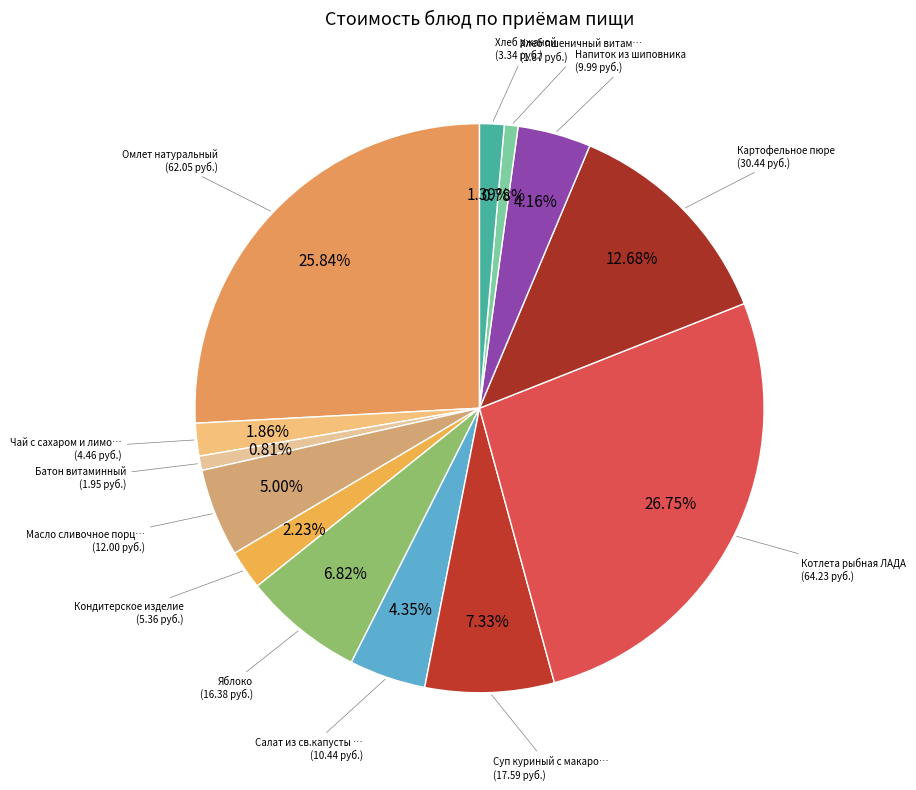

Count the number of slices in the pie.

13